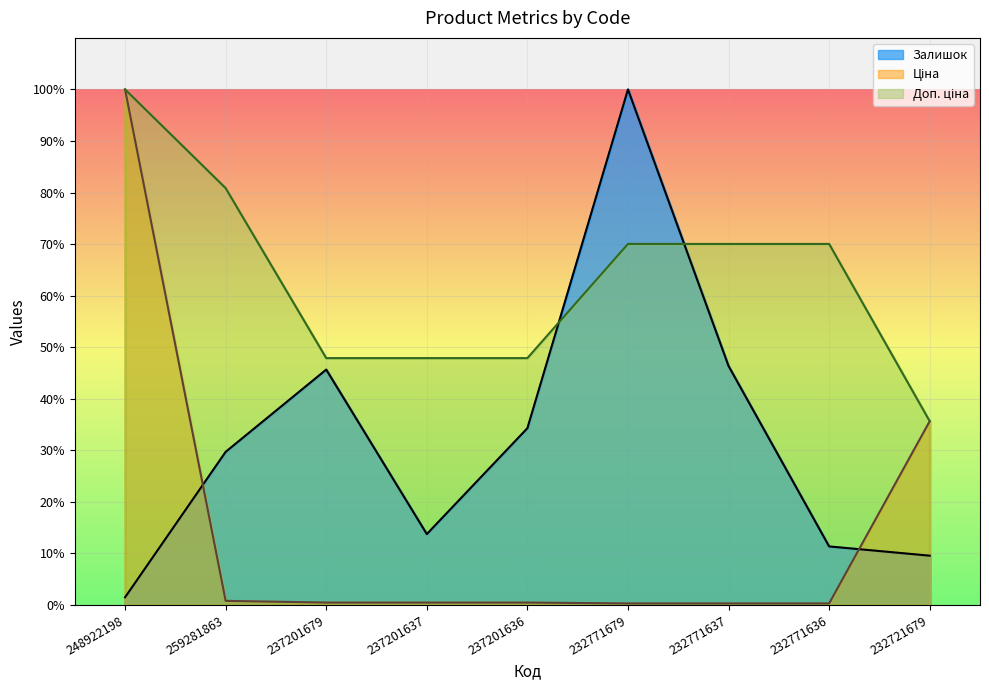

Rank the series by their maximum value, from lowest to highest.

Залишок, Ціна, Доп. ціна